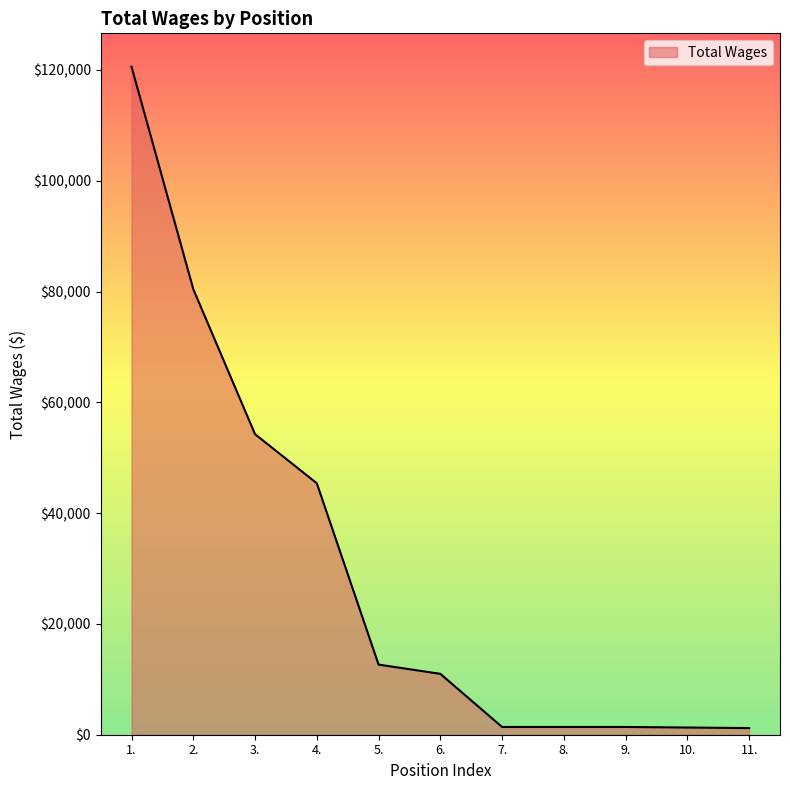

What is the maximum value shown in the chart?

120581